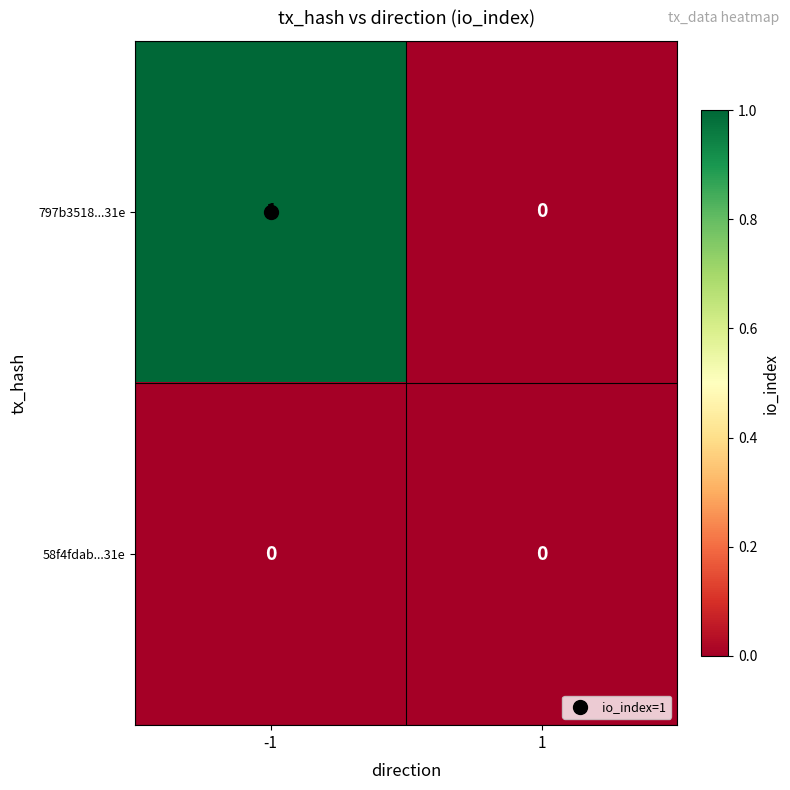

True or false: 797b3518...31e has a value of 1 at -1.

True